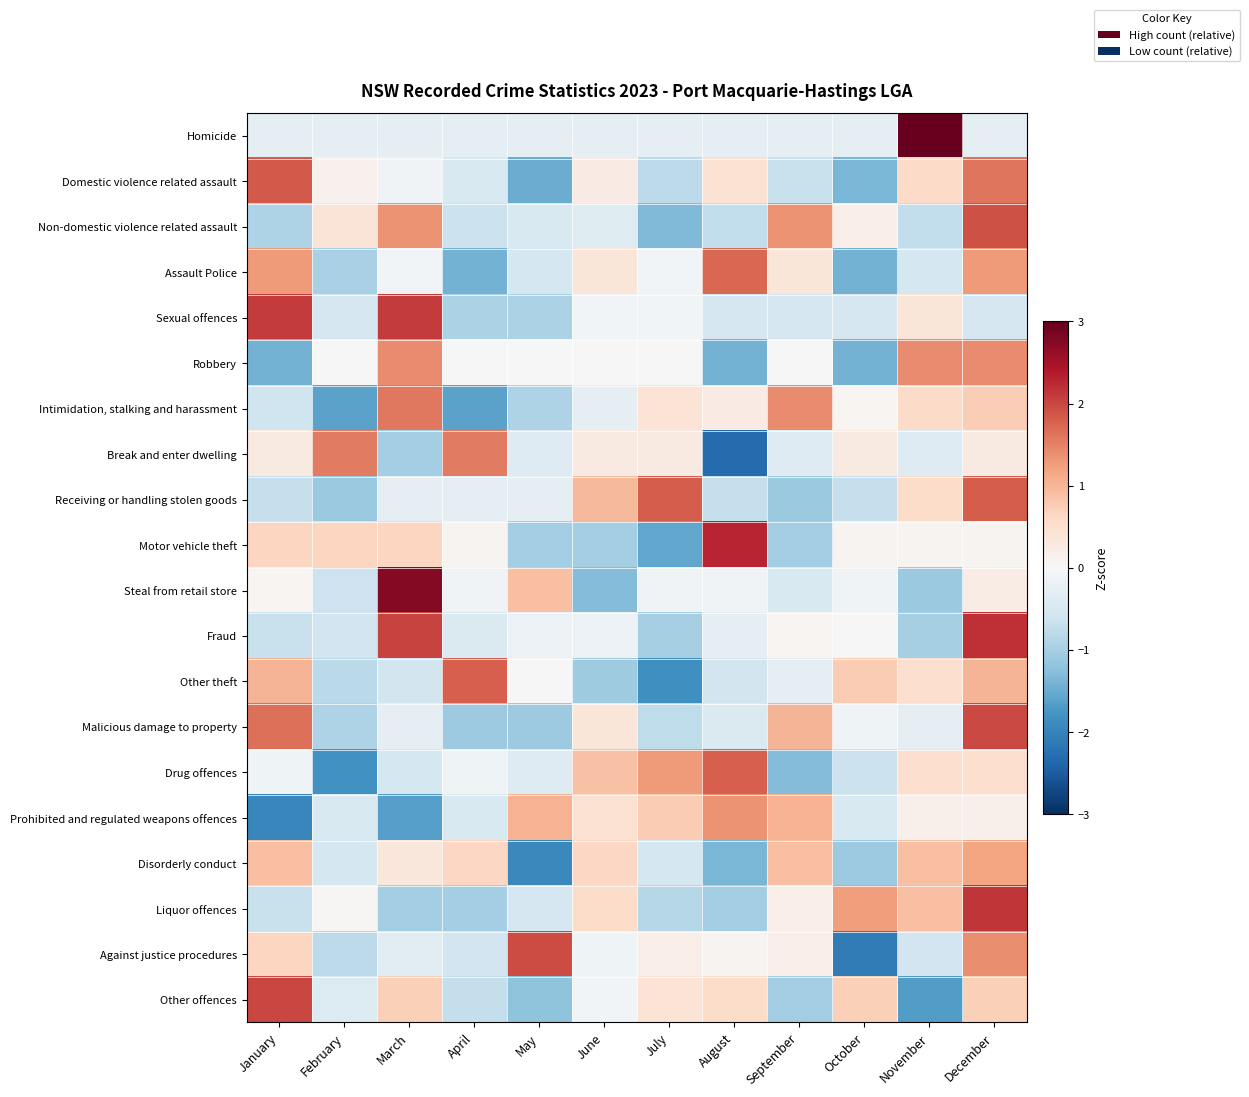

Reading left to right, extract all data points from this chart.

Homicide: January=-0.3	February=-0.3	March=-0.3	April=-0.3	May=-0.3	June=-0.3	July=-0.3	August=-0.3	September=-0.3	October=-0.3	November=3.3	December=-0.3
Domestic violence related assault: January=1.8	February=0.1	March=-0.1	April=-0.4	May=-1.5	June=0.2	July=-0.8	August=0.5	September=-0.7	October=-1.4	November=0.6	December=1.6
Non-domestic violence related assault: January=-0.9	February=0.4	March=1.3	April=-0.7	May=-0.5	June=-0.4	July=-1.3	August=-0.7	September=1.3	October=0.2	November=-0.7	December=1.9
Assault Police: January=1.3	February=-1.0	March=-0.1	April=-1.4	May=-0.5	June=0.4	July=-0.1	August=1.7	September=0.4	October=-1.4	November=-0.5	December=1.3
Sexual offences: January=2.1	February=-0.5	March=2.1	April=-0.9	May=-0.9	June=-0.1	July=-0.1	August=-0.5	September=-0.5	October=-0.5	November=0.4	December=-0.5
Robbery: January=-1.4	February=0.0	March=1.4	April=0.0	May=0.0	June=0.0	July=0.0	August=-1.4	September=0.0	October=-1.4	November=1.4	December=1.4
Intimidation, stalking and harassment: January=-0.6	February=-1.6	March=1.6	April=-1.6	May=-0.9	June=-0.3	July=0.4	August=0.2	September=1.4	October=0.1	November=0.6	December=0.7
Break and enter dwelling: January=0.3	February=1.6	March=-1.0	April=1.6	May=-0.4	June=0.3	July=0.3	August=-2.3	September=-0.4	October=0.3	November=-0.4	December=0.3
Receiving or handling stolen goods: January=-0.7	February=-1.1	March=-0.3	April=-0.3	May=-0.3	June=1.0	July=1.8	August=-0.7	September=-1.1	October=-0.7	November=0.6	December=1.8
Motor vehicle theft: January=0.6	February=0.6	March=0.6	April=0.1	May=-1.0	June=-1.0	July=-1.6	August=2.3	September=-1.0	October=0.1	November=0.1	December=0.1
Steal from retail store: January=0.1	February=-0.6	March=2.8	April=-0.1	May=0.9	June=-1.3	July=-0.1	August=-0.1	September=-0.4	October=-0.1	November=-1.1	December=0.2
Fraud: January=-0.7	February=-0.6	March=2.0	April=-0.4	May=-0.2	June=-0.2	July=-1.0	August=-0.3	September=0.1	October=-0.0	November=-1.0	December=2.2
Other theft: January=1.0	February=-0.8	March=-0.5	April=1.8	May=-0.0	June=-1.1	July=-1.8	August=-0.5	September=-0.3	October=0.8	November=0.5	December=1.0
Malicious damage to property: January=1.7	February=-0.9	March=-0.3	April=-1.1	May=-1.1	June=0.4	July=-0.8	August=-0.4	September=1.0	October=-0.1	November=-0.3	December=2.0
Drug offences: January=-0.1	February=-1.8	March=-0.5	April=-0.1	May=-0.4	June=0.9	July=1.3	August=1.8	September=-1.3	October=-0.7	November=0.5	December=0.5
Prohibited and regulated weapons offences: January=-2.0	February=-0.5	March=-1.7	April=-0.5	May=1.1	June=0.5	July=0.8	August=1.4	September=1.1	October=-0.5	November=0.2	December=0.2
Disorderly conduct: January=0.9	February=-0.5	March=0.3	April=0.6	May=-1.9	June=0.6	July=-0.5	August=-1.4	September=0.9	October=-1.1	November=0.9	December=1.2
Liquor offences: January=-0.7	February=0.0	March=-1.0	April=-1.0	May=-0.5	June=0.6	July=-0.9	August=-1.0	September=0.2	October=1.3	November=0.9	December=2.1
Against justice procedures: January=0.6	February=-0.8	March=-0.3	April=-0.6	May=1.9	June=-0.1	July=0.2	August=0.1	September=0.2	October=-2.1	November=-0.6	December=1.4
Other offences: January=2.0	February=-0.4	March=0.7	April=-0.7	May=-1.2	June=-0.1	July=0.4	August=0.6	September=-1.0	October=0.7	November=-1.7	December=0.7